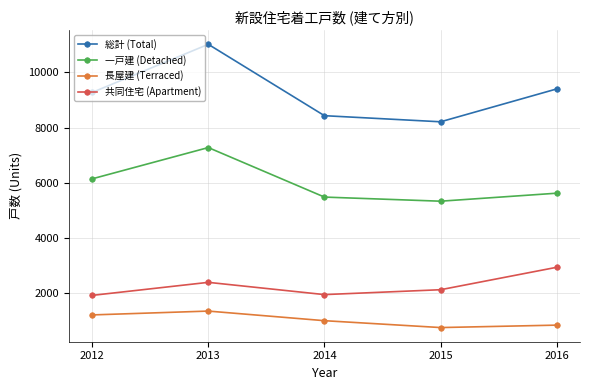

At which category does 共同住宅 (Apartment) reach its first local peak?

2013